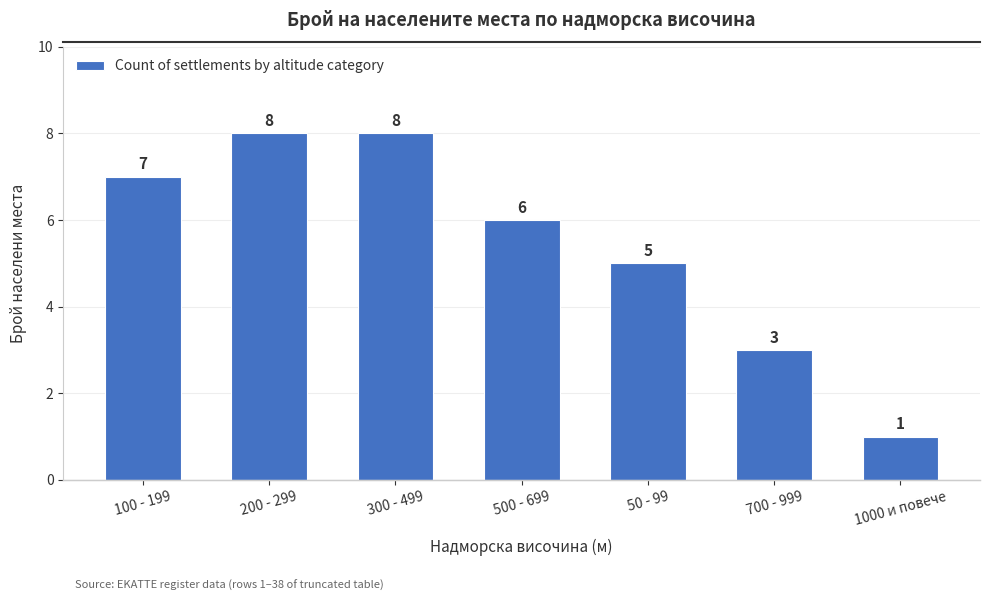

What is the label of the 5th bar from the left?

50 - 99